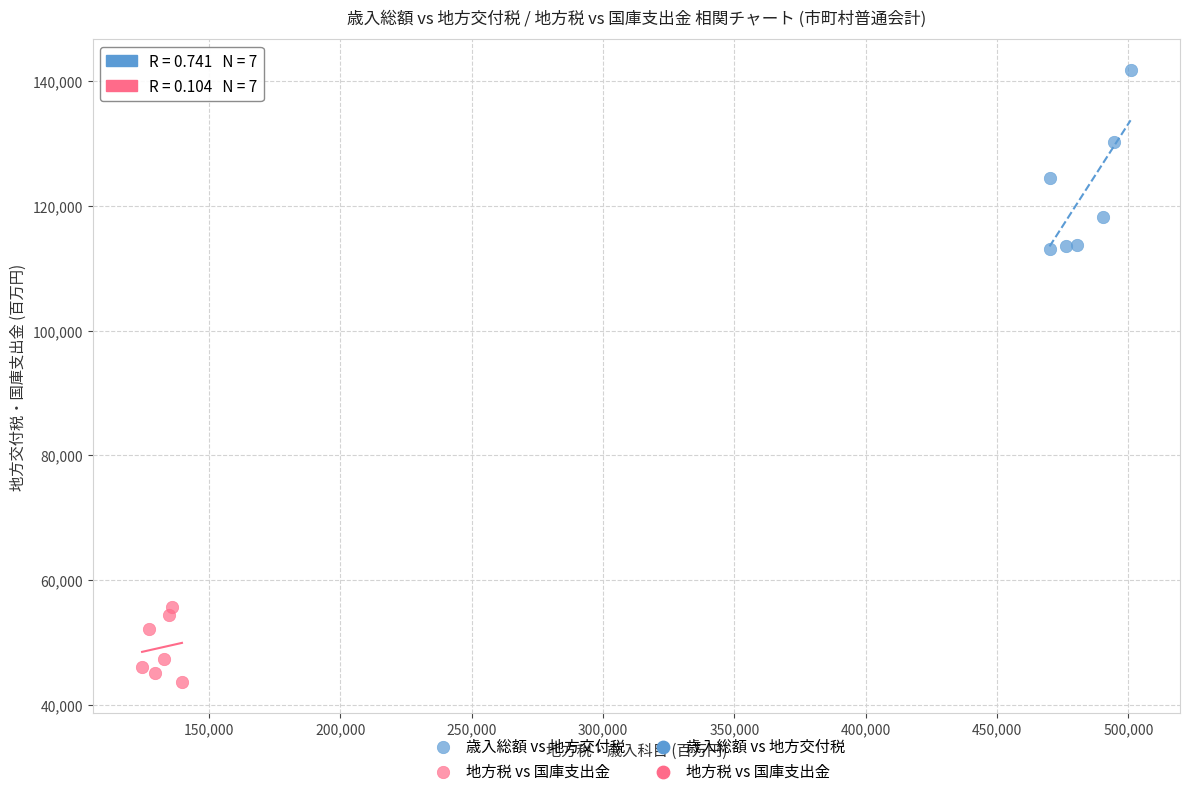

Which series contains the lowest Y value?

地方税 vs 国庫支出金